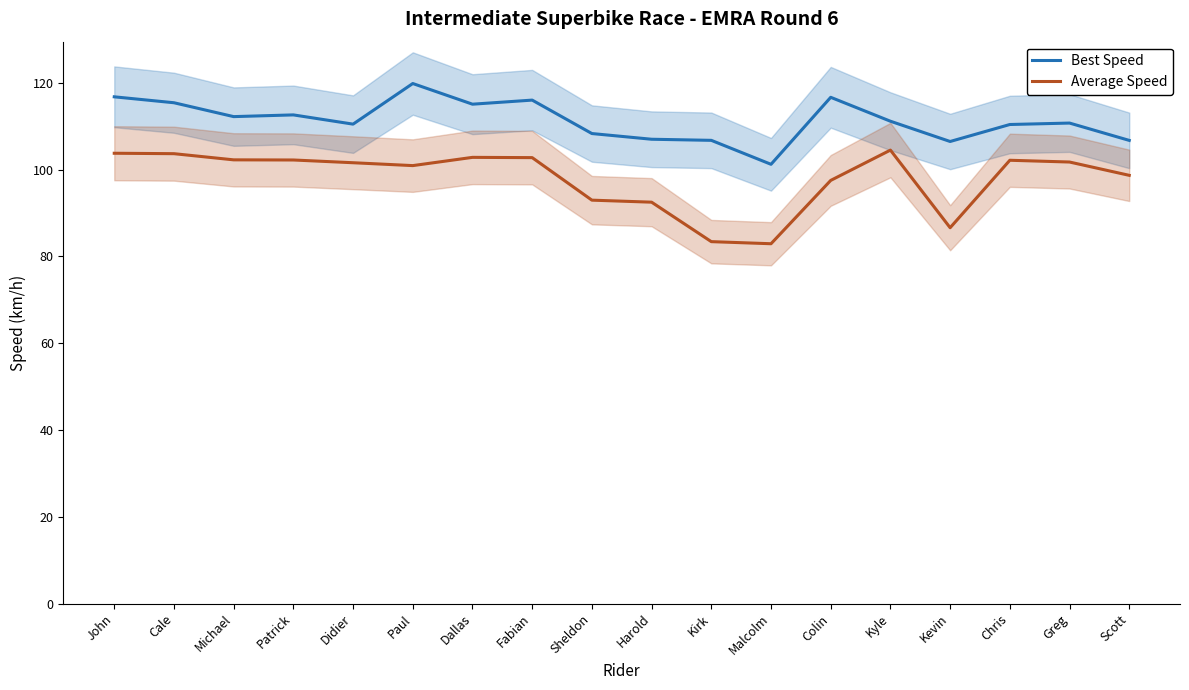

Reading left to right, transcribe all the data shown in this chart.

Best Speed: John=116.8	Cale=115.4	Michael=112.2	Patrick=112.6	Didier=110.5	Paul=119.9	Dallas=115.1	Fabian=116.1	Sheldon=108.3	Harold=107.0	Kirk=106.8	Malcolm=101.3	Colin=116.7	Kyle=111.2	Kevin=106.5	Chris=110.4	Greg=110.8	Scott=106.8
Average Speed: John=103.8	Cale=103.7	Michael=102.3	Patrick=102.2	Didier=101.6	Paul=101.0	Dallas=102.9	Fabian=102.8	Sheldon=93.0	Harold=92.5	Kirk=83.4	Malcolm=82.9	Colin=97.5	Kyle=104.5	Kevin=86.6	Chris=102.2	Greg=101.8	Scott=98.7